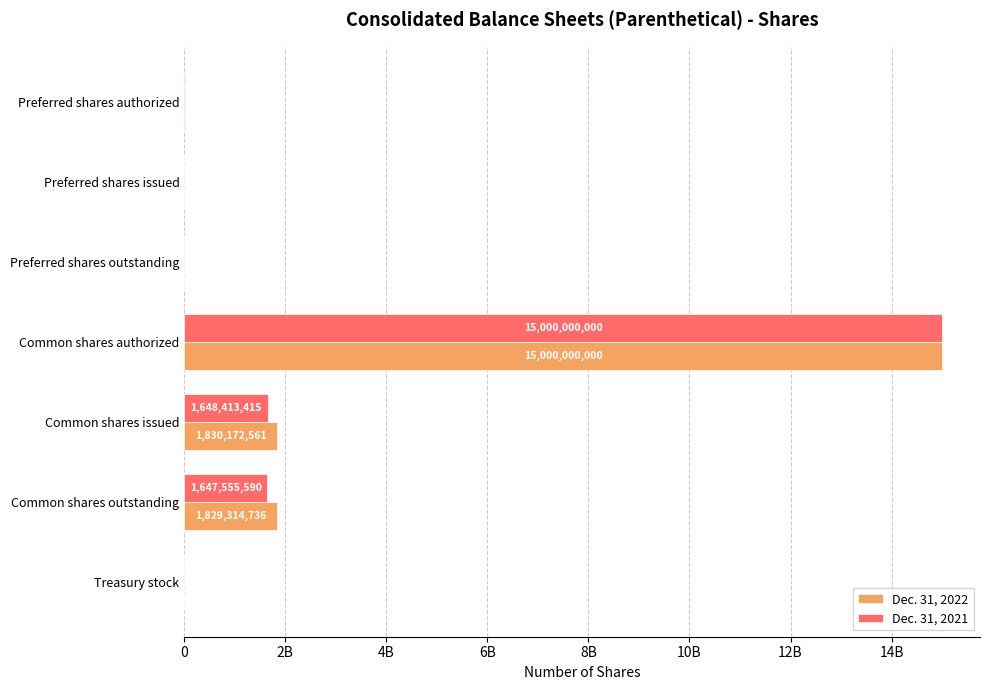

What are all the series names shown in the legend?

Dec. 31, 2022, Dec. 31, 2021